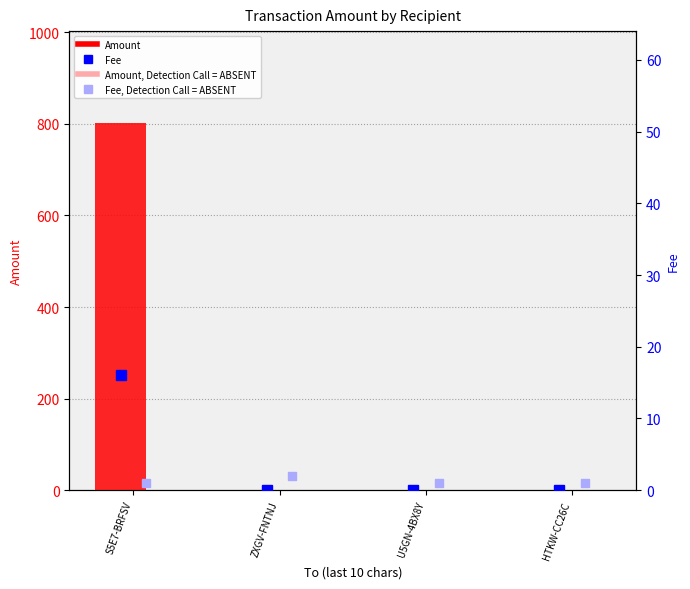

What is the label of the 1st bar from the left?

S5E7-BRFSV